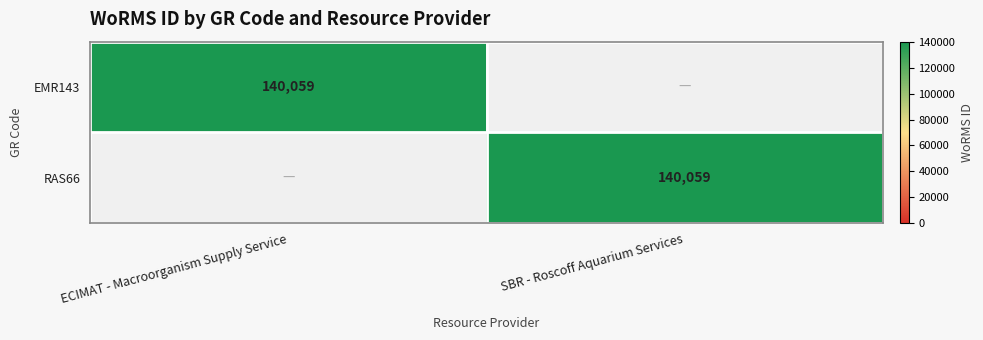

Is it true that EMR143 equals 194257 at ECIMAT - Macroorganism Supply Service?

False